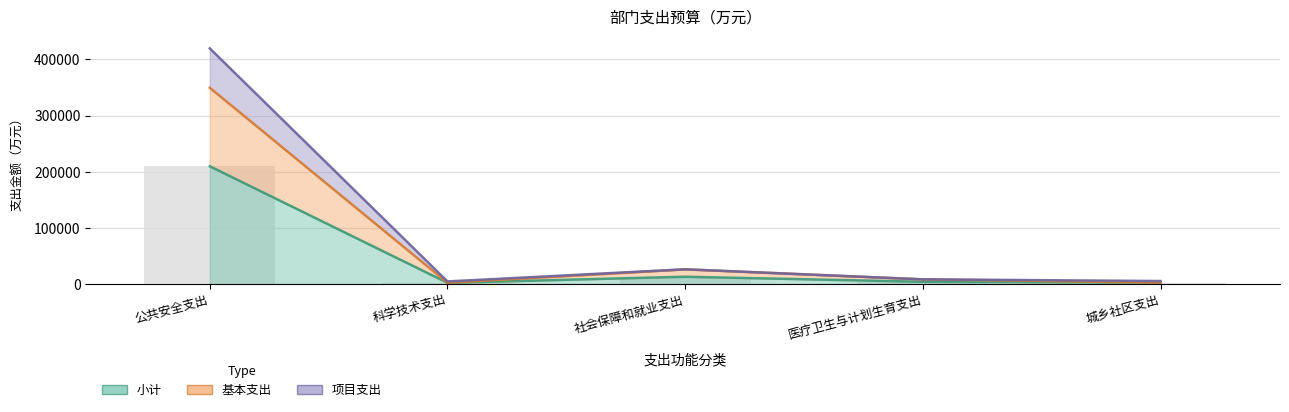

At which category is the sum across all series the highest?

公共安全支出